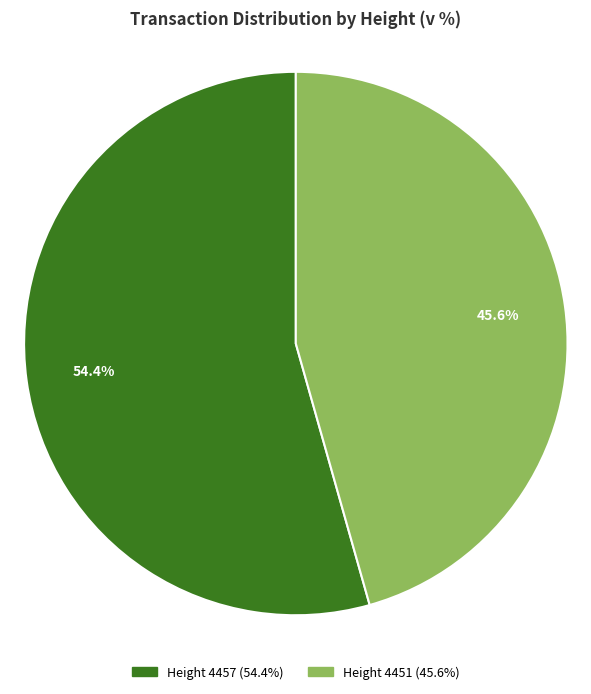

What percentage do 4457 and 4451 together represent?

100.0%